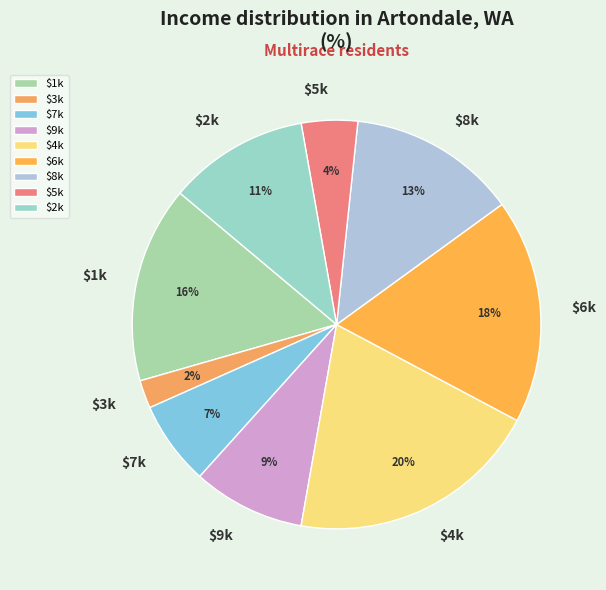

Is there a majority slice in this chart?

No